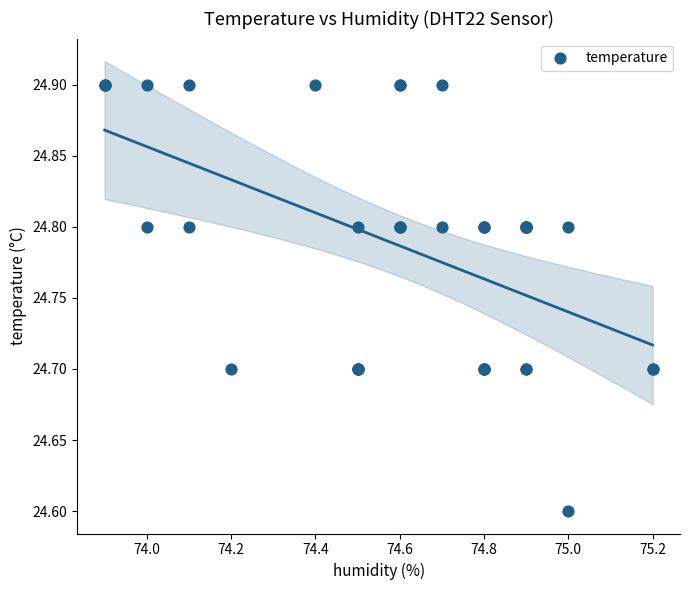

What Y value in the scatter plot is closest to 24?

24.6